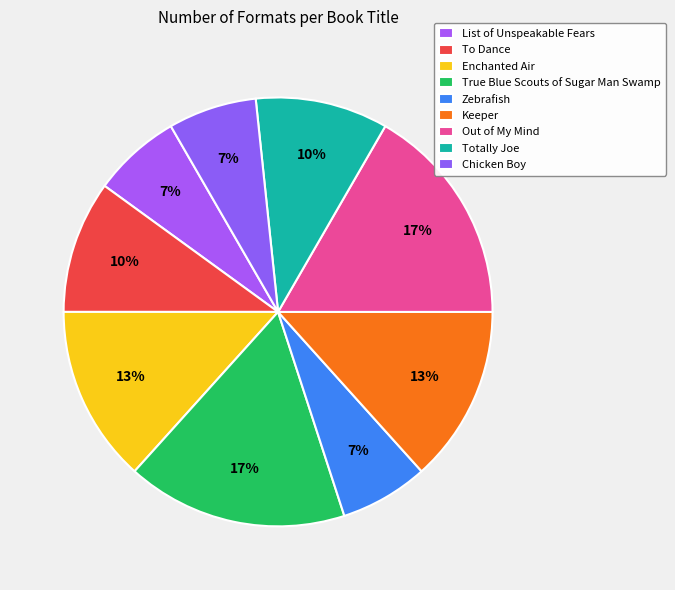

Is there any slice that represents more than half of the pie?

No